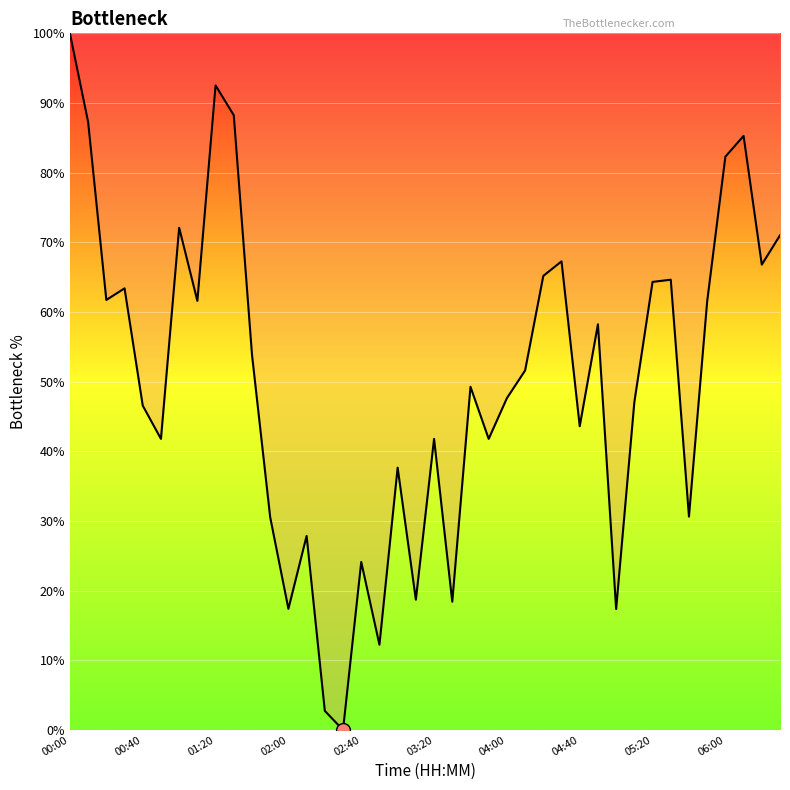

What is the difference between the maximum and minimum values?

100.0